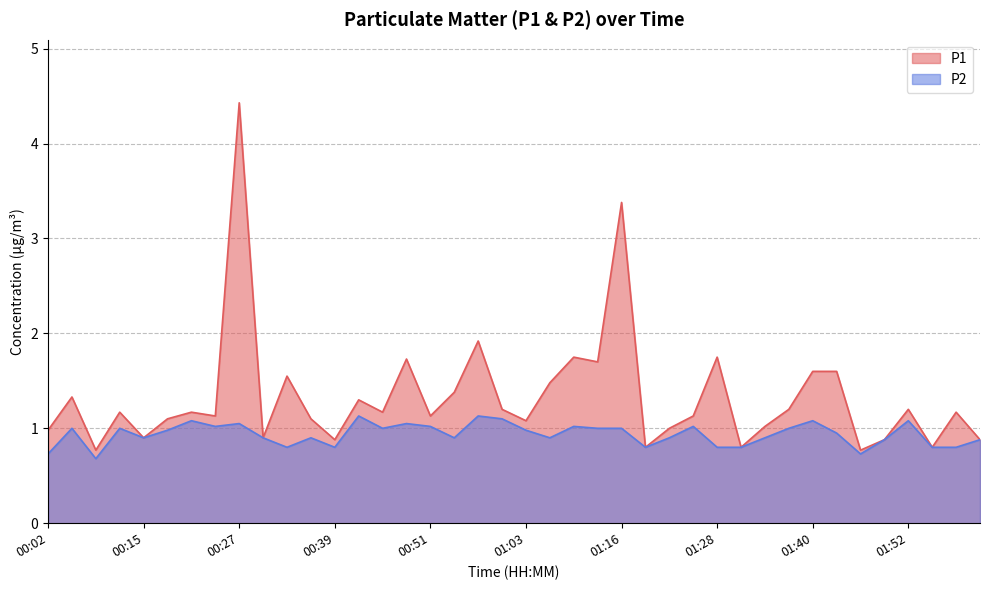

At which label is P2 closest to 0?

00:09